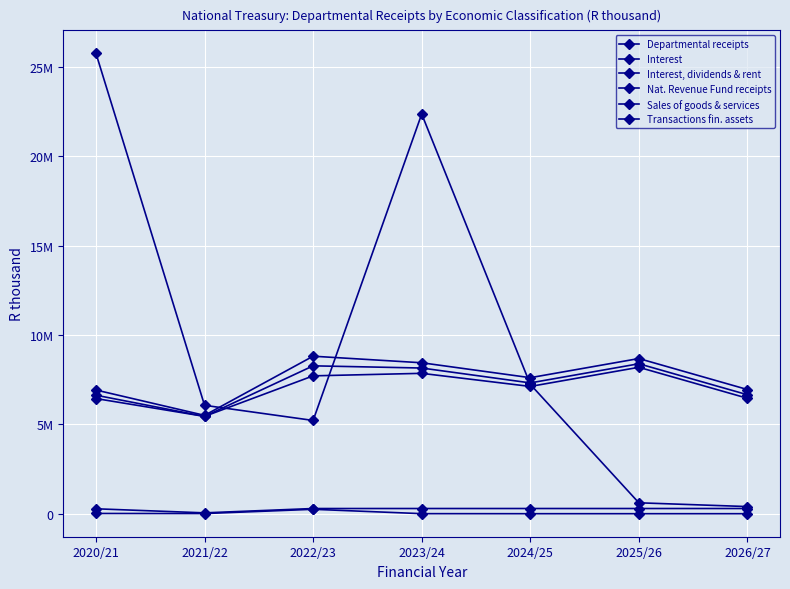

What is the smallest value displayed?

561